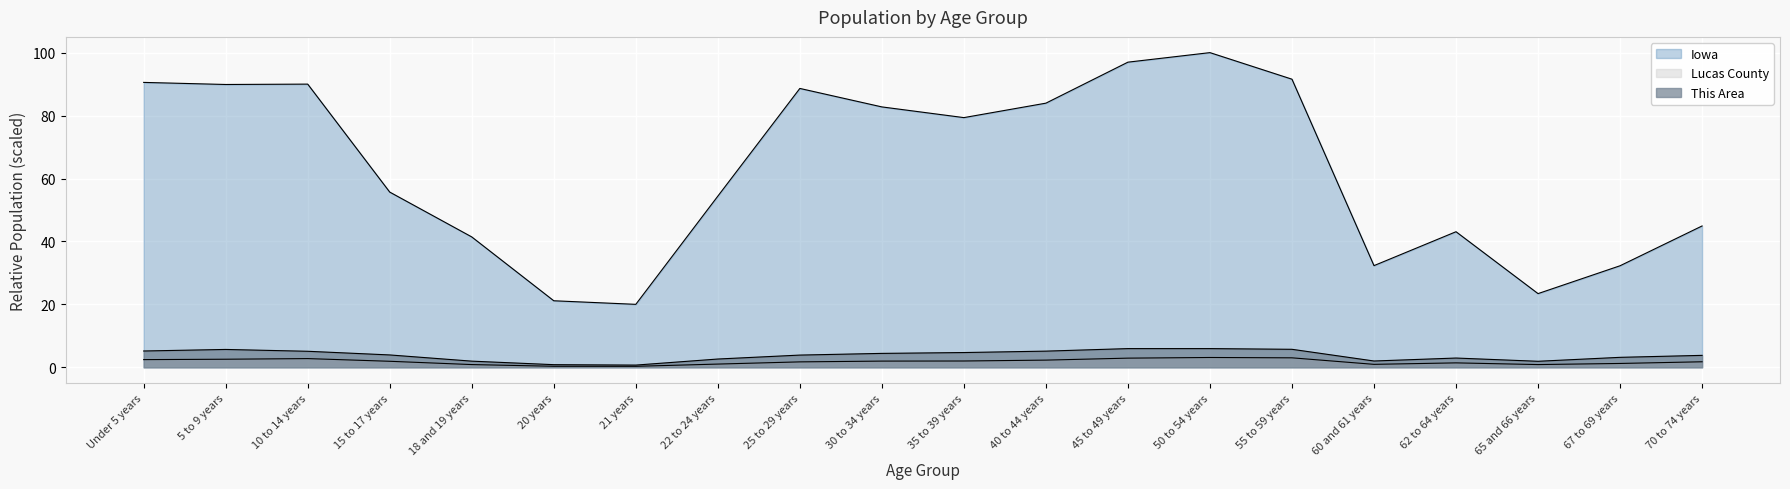

Count the number of data series in this chart.

3